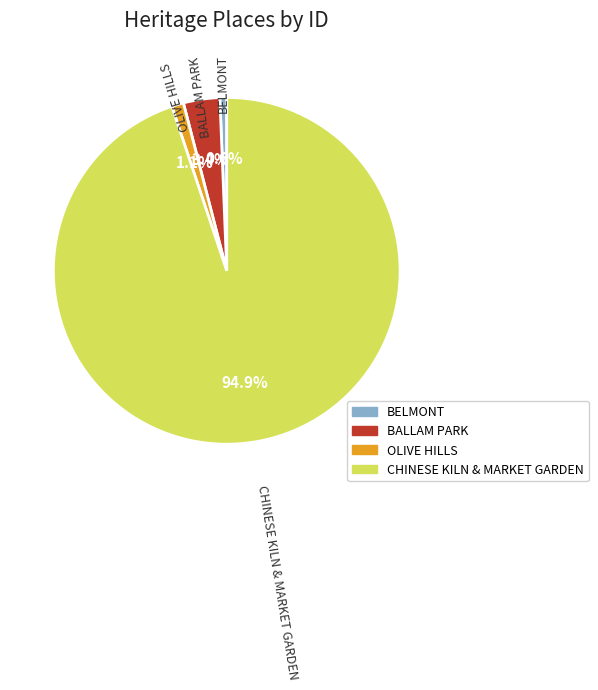

Is there any slice that represents more than half of the pie?

Yes